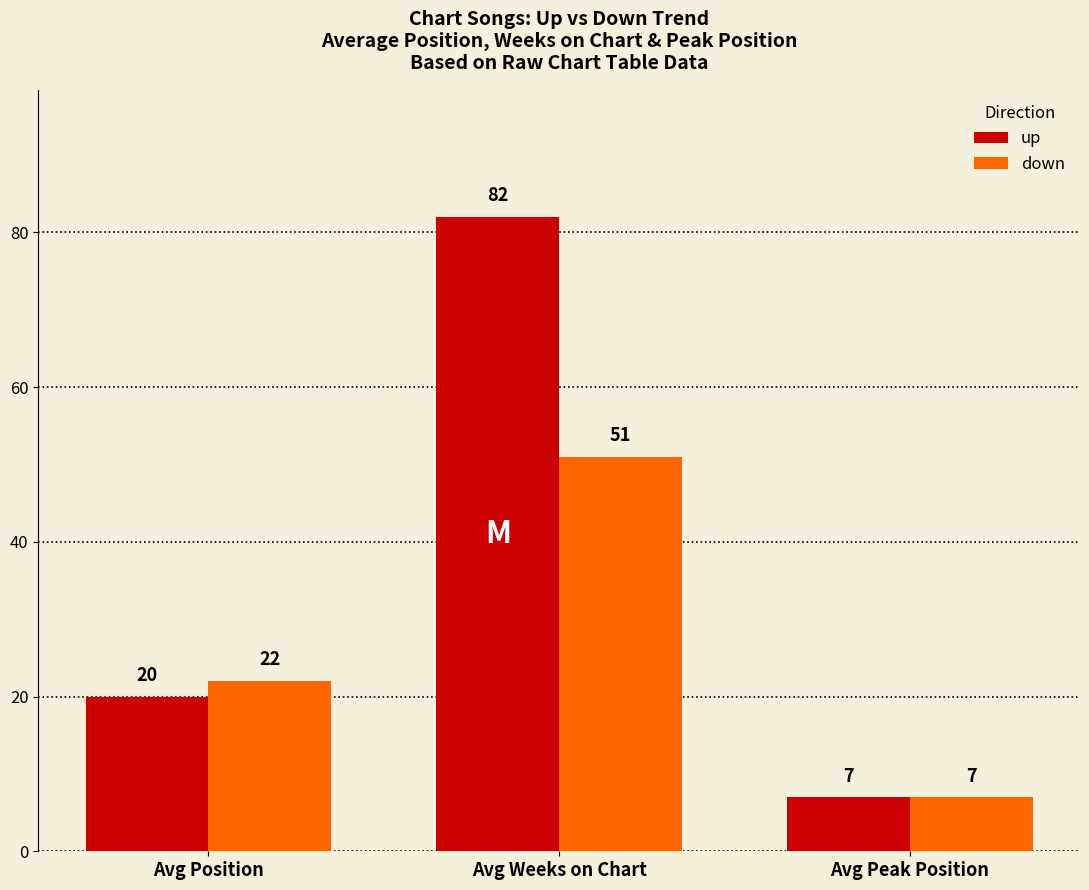

How many series are shown in this chart?

2